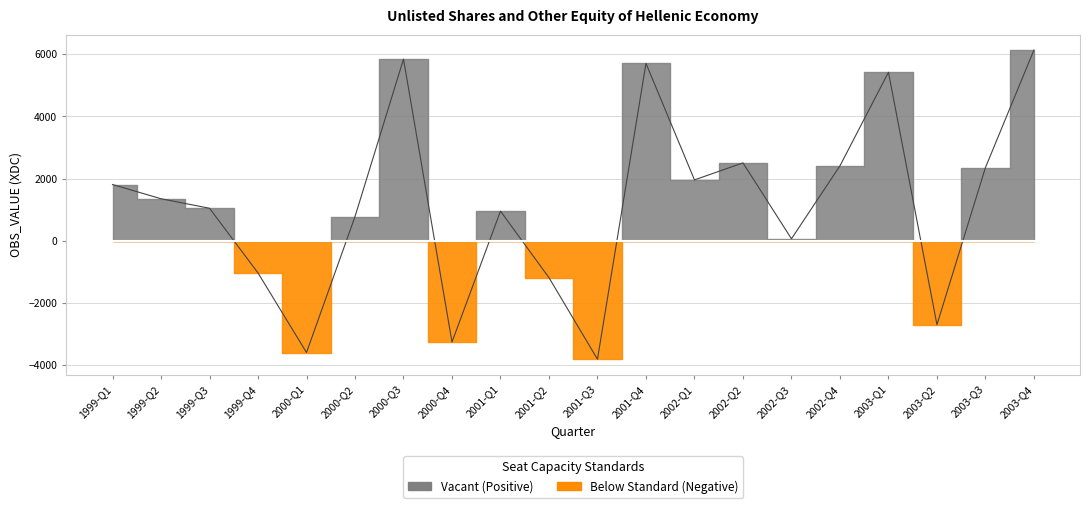

What is the sum of the values at 2000-Q4 and 2002-Q2?

-753.6